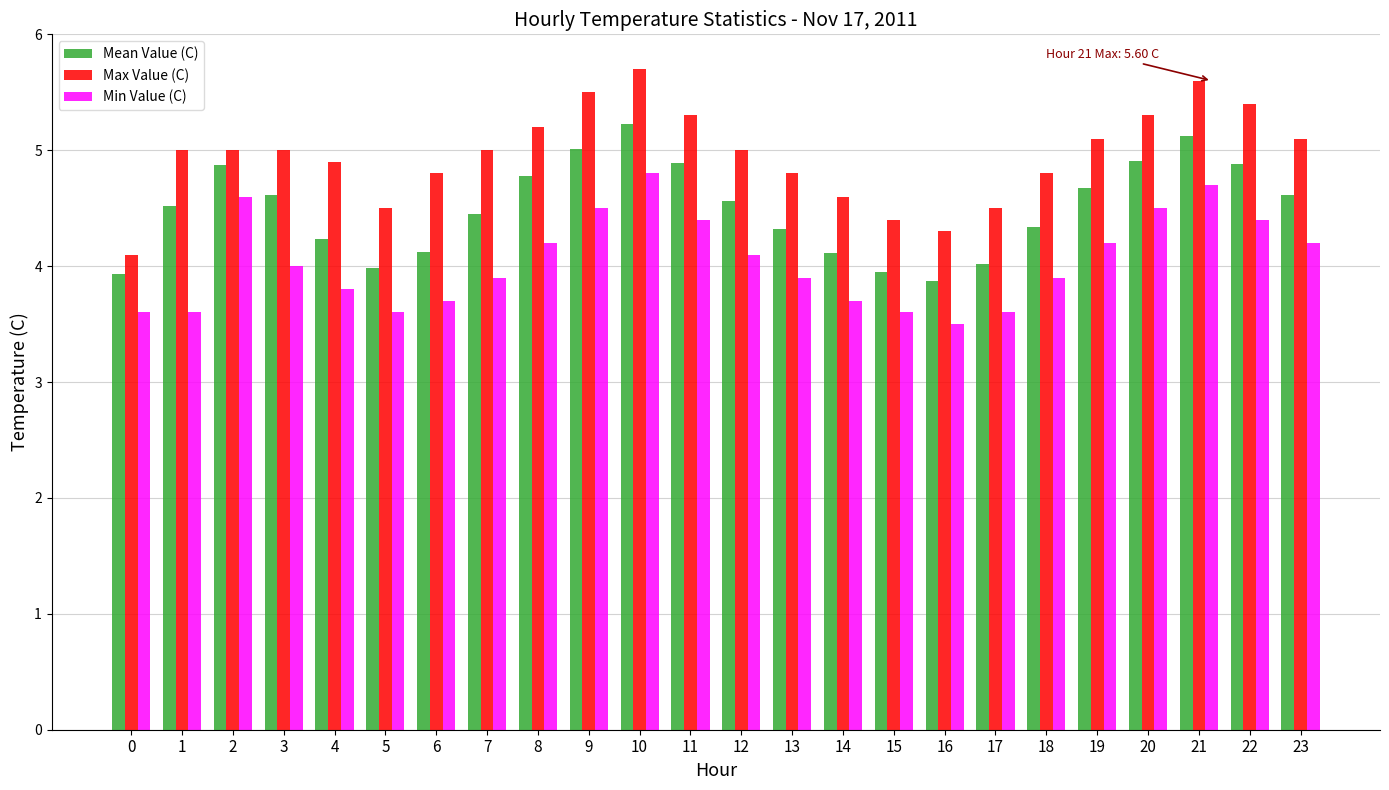

What is the value of the Mean Value (C) bar at the 7th from the left?

4.1